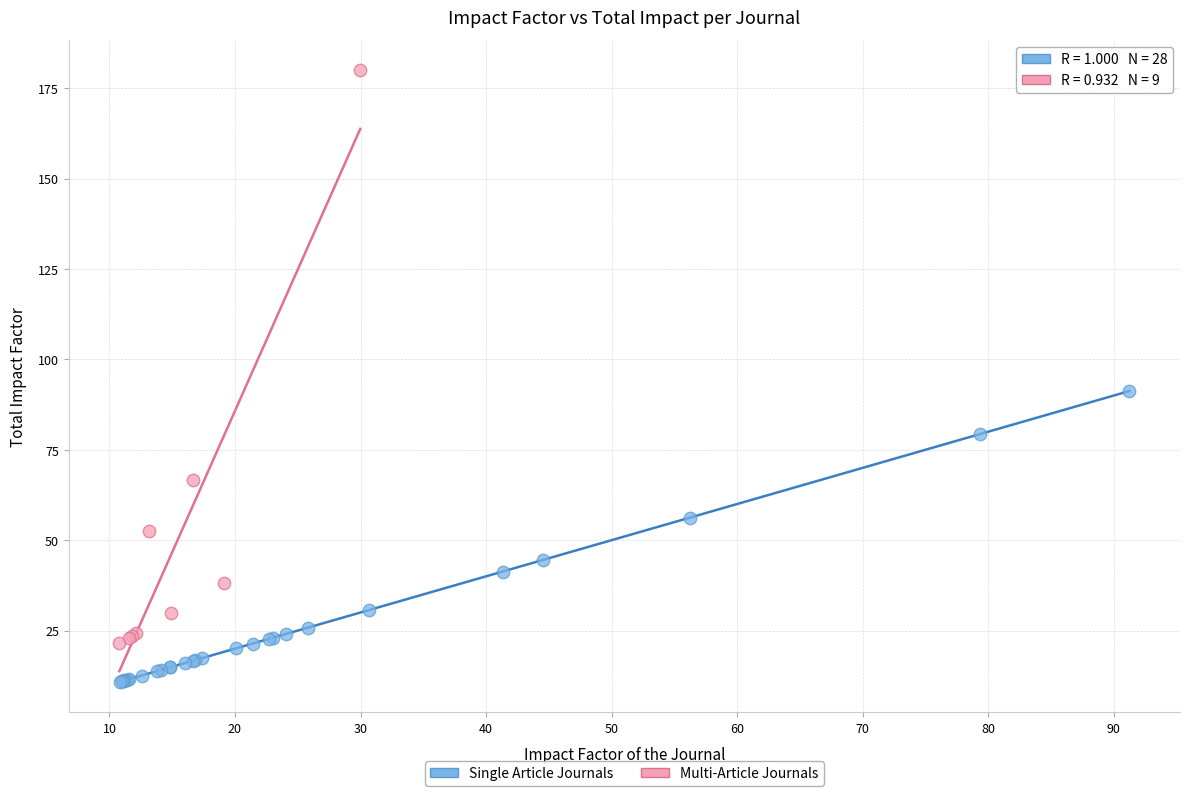

Which series contains the highest Y value?

Multi-Article Journals